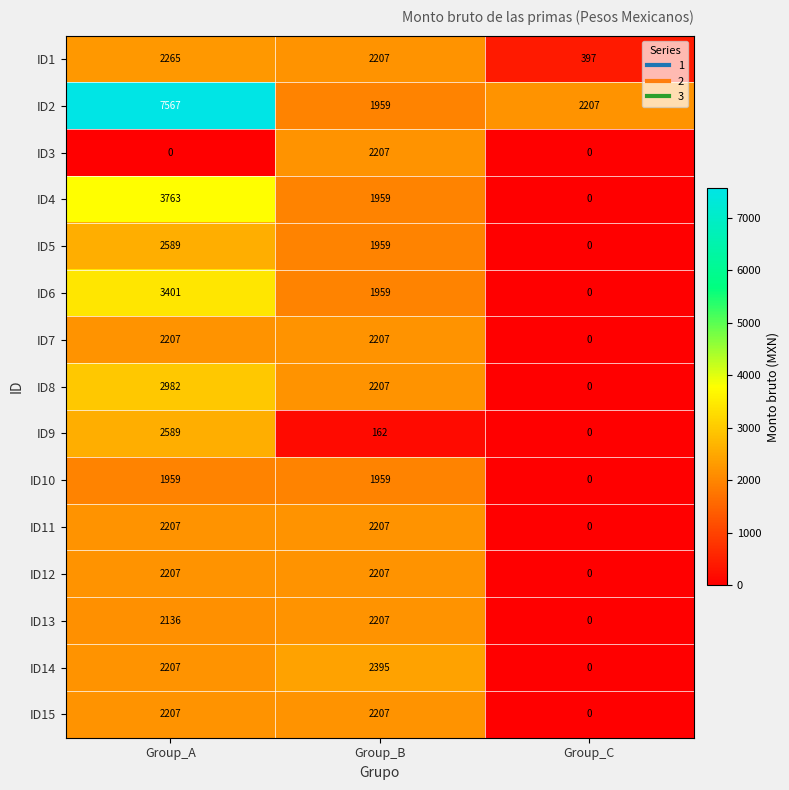

Rank the categories by ID1 value from lowest to highest.

Group_C, Group_B, Group_A